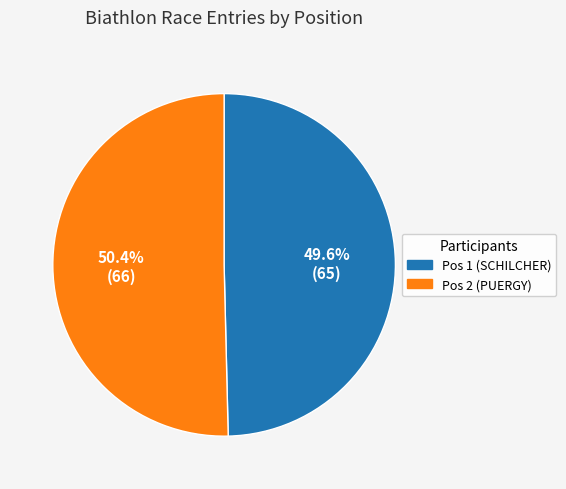

What portion of the pie excludes Pos 2 (PUERGY)?

49.6%